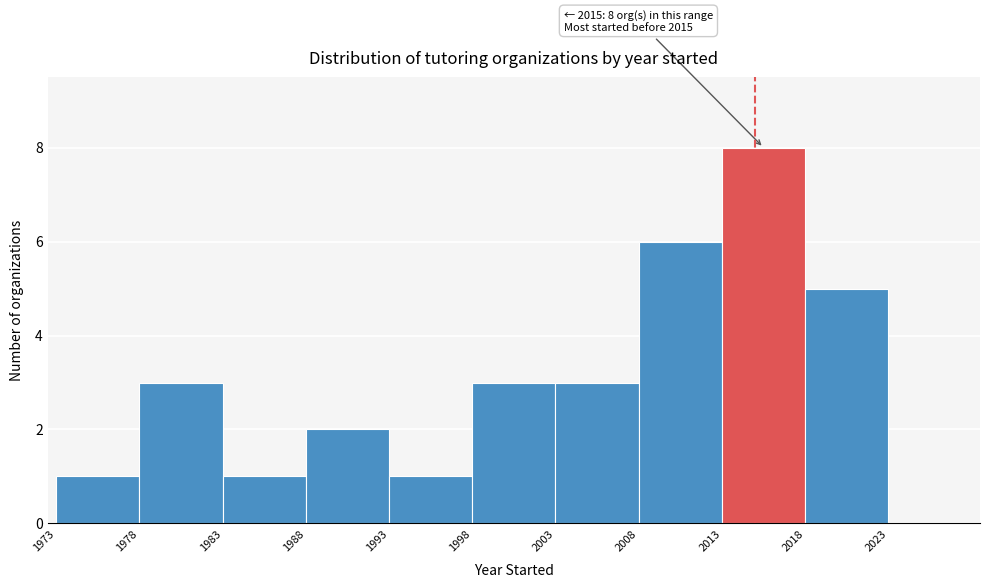

Which range on the x-axis has the tallest bar?

2013 to 2018